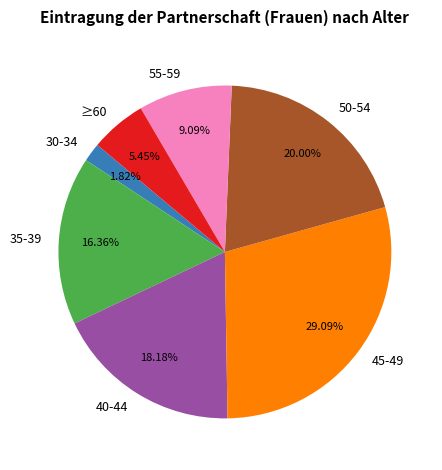

Is it true that ≥60 is 14% of the pie?

False